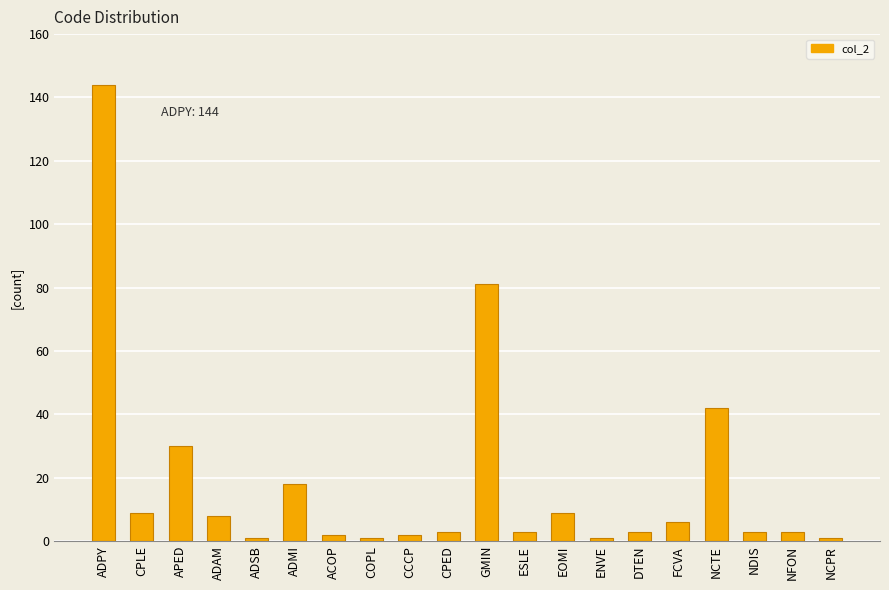

What position from the right is CPLE?

19